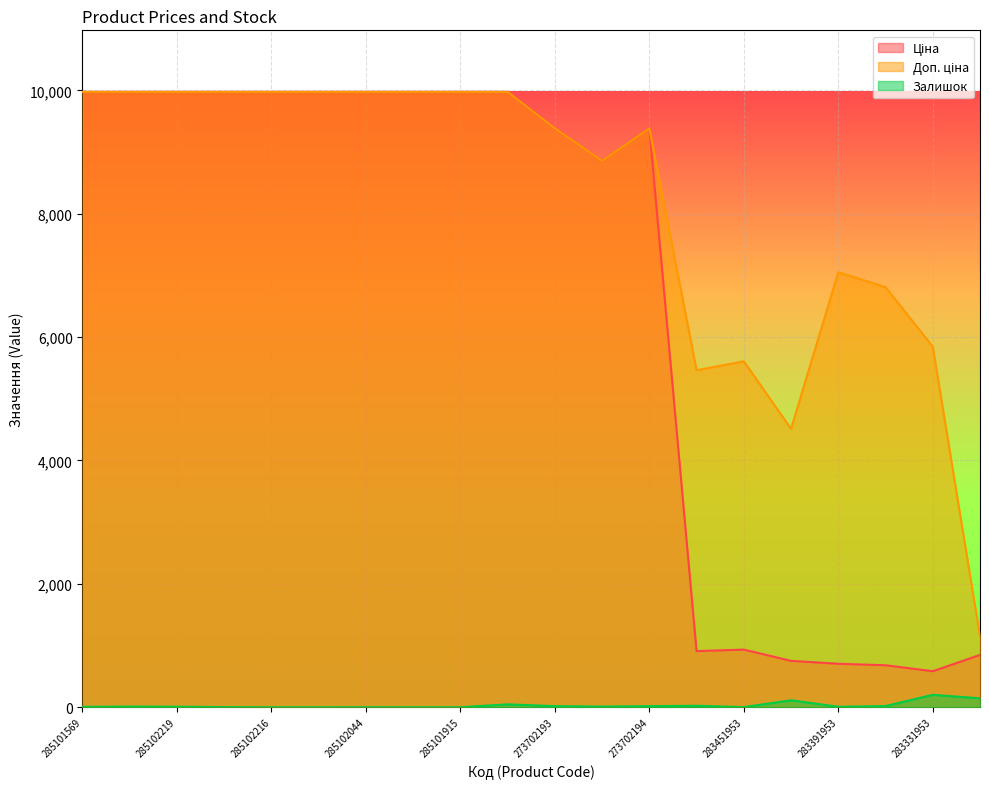

True or false: Ціна and Доп. ціна intersect in this chart.

False